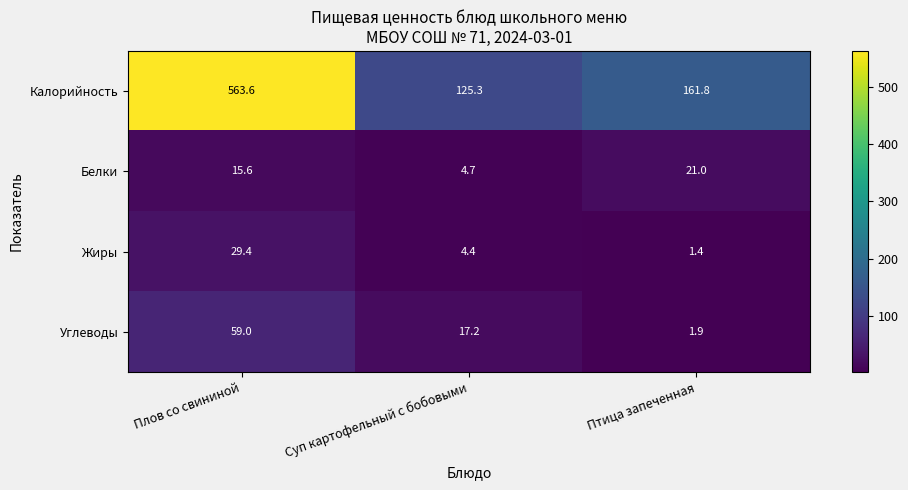

Which category has the highest value across all series?

Плов со свининой